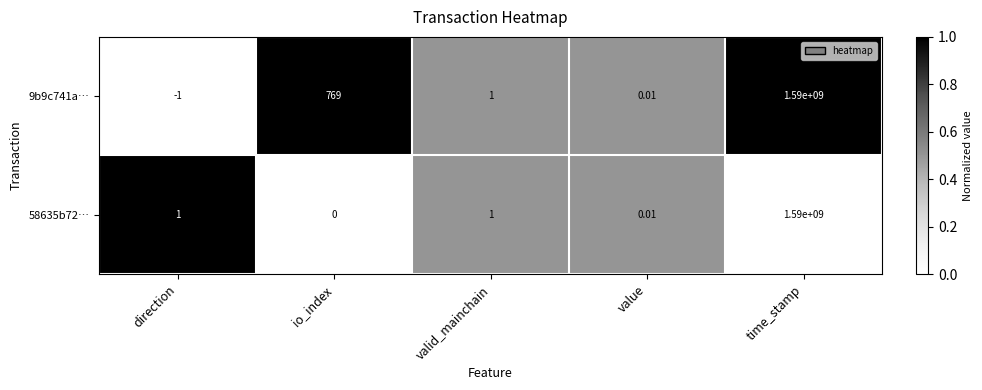

Rank the series by their average value, from highest to lowest.

9b9c741a…, 58635b72…